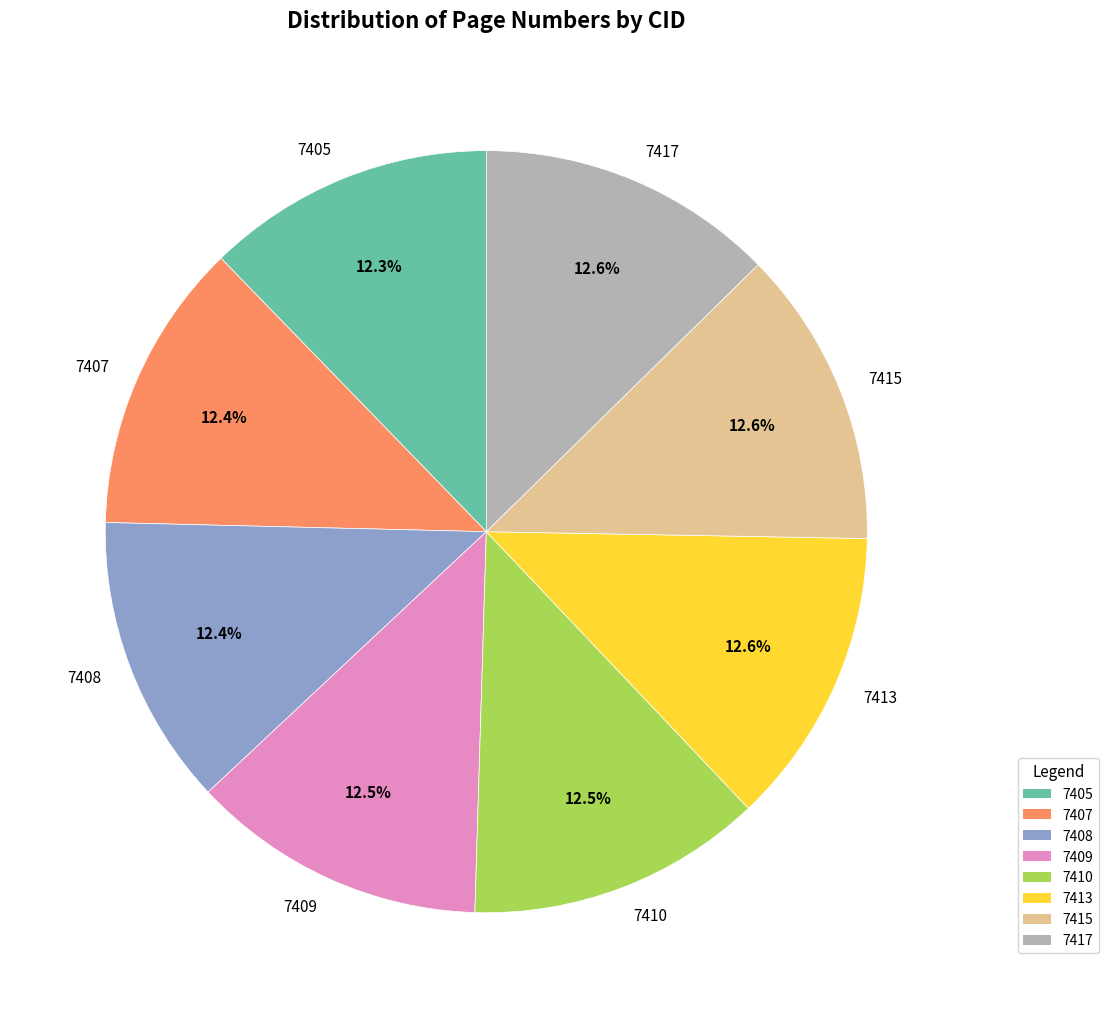

To the nearest percent, what portion does 7407 represent?

12%